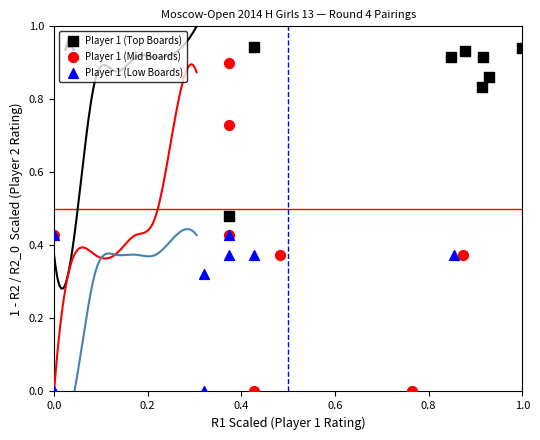

Which series contains the highest Y value?

Player 1 (Top Boards)